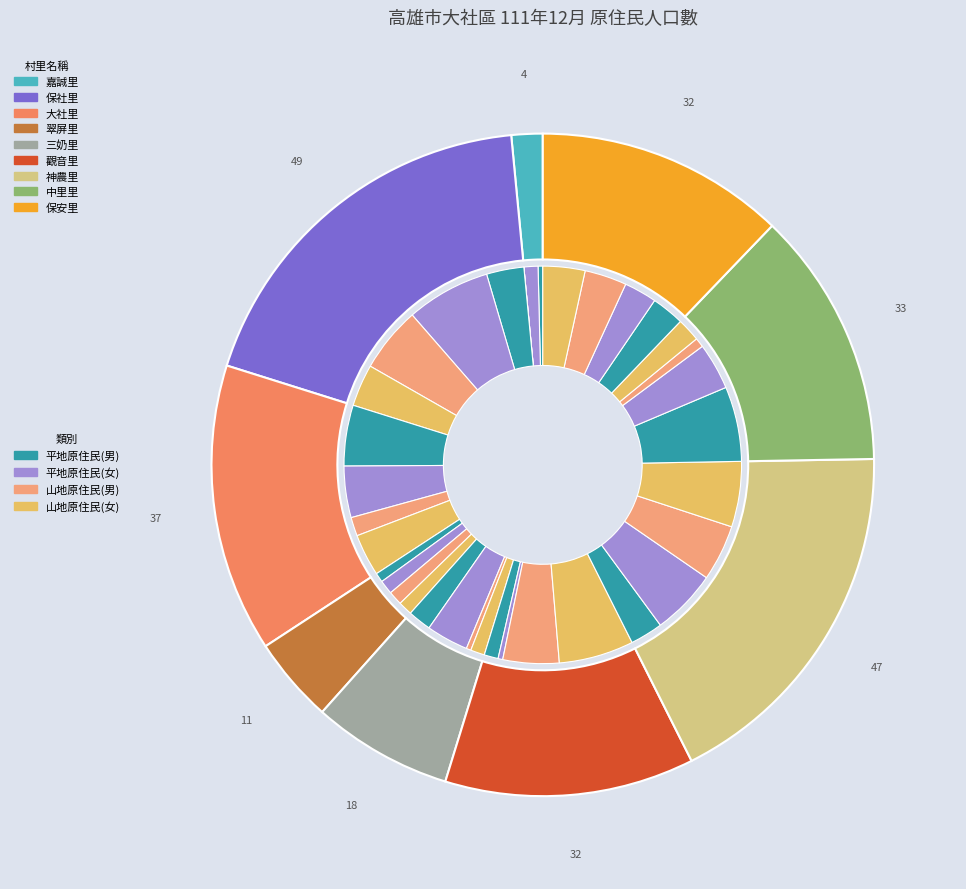

Which slice is the smallest?

嘉誠里